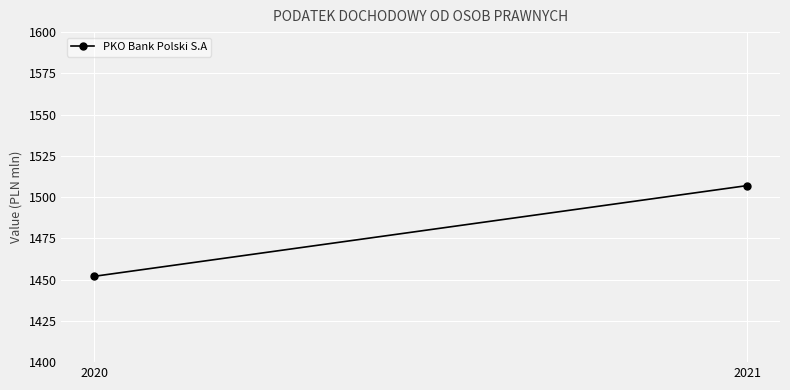

True or false: the data shows 1507 at 2021.

True